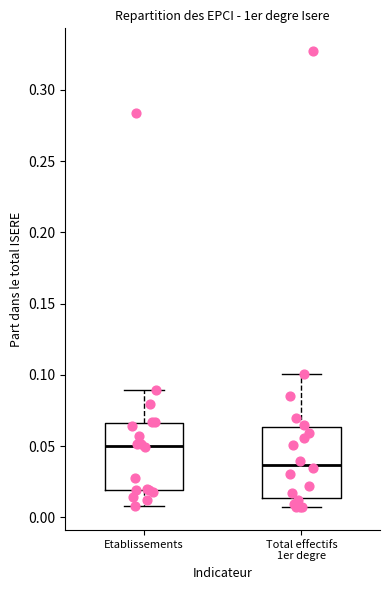

Reading left to right, transcribe this box plot: for each box, give where its median line is, the range the box spans, and where its two whiskers end, as read against the y-axis. The values are not printed on the chart, so give them approximately, as read against the axis.

Etablissements: median 0.050, box 0.020 to 0.065, whiskers 0.010 to 0.090
Total effectifs 1er degre: median 0.035, box 0.015 to 0.065, whiskers 0.005 to 0.100